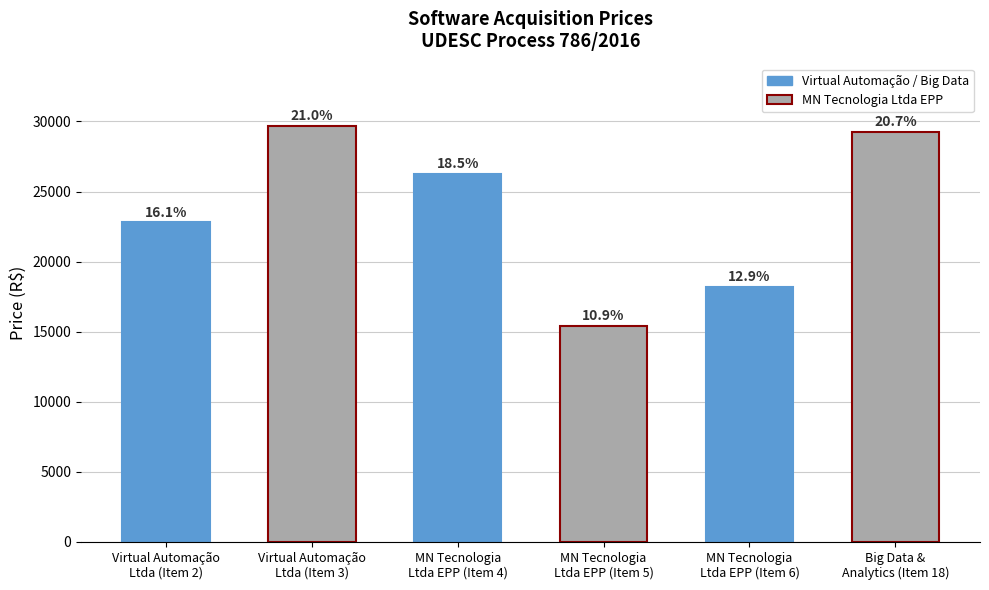

What is the maximum value shown in the chart?

29675.0